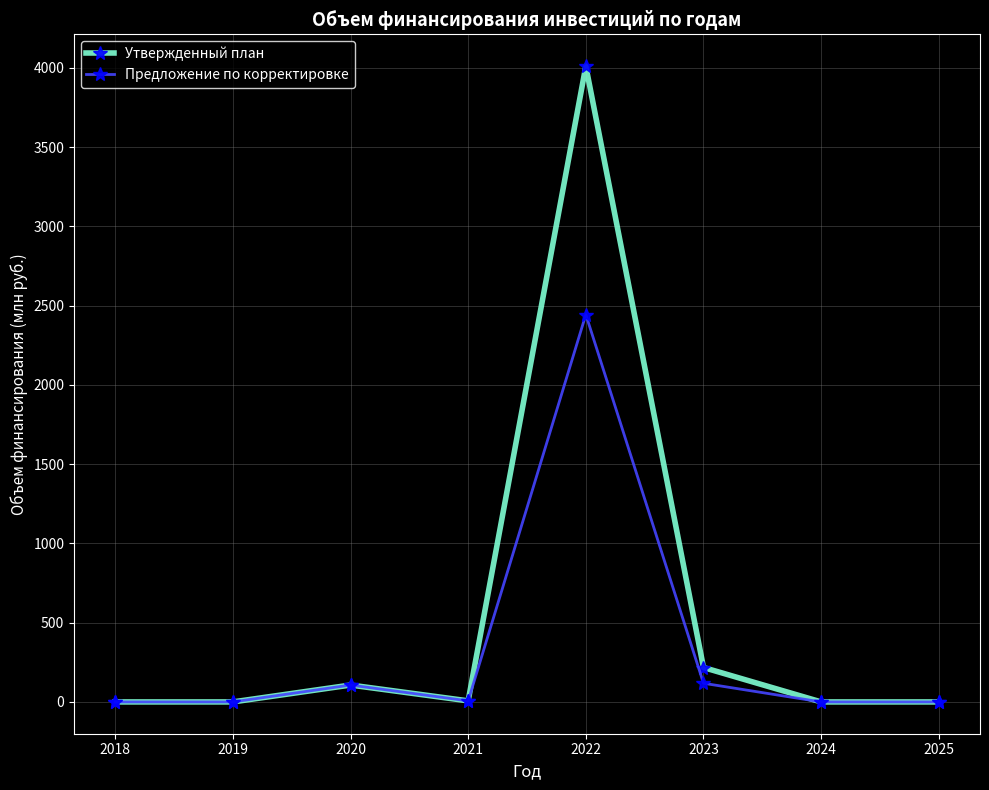

Which label corresponds to the largest value in the chart?

2022